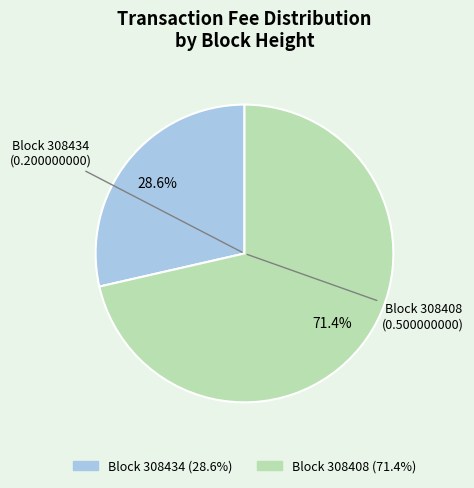

Does any single category account for the majority?

Yes